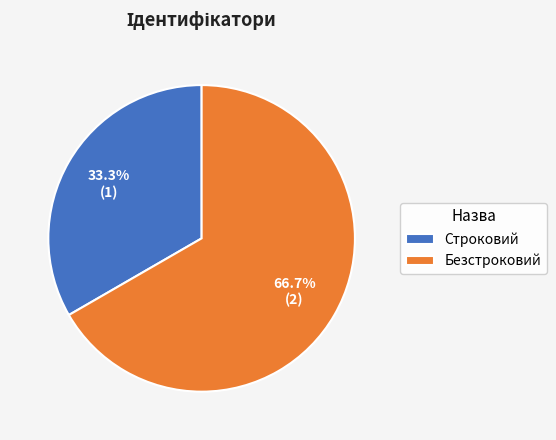

Is it true that Строковий is 33% of the pie?

True